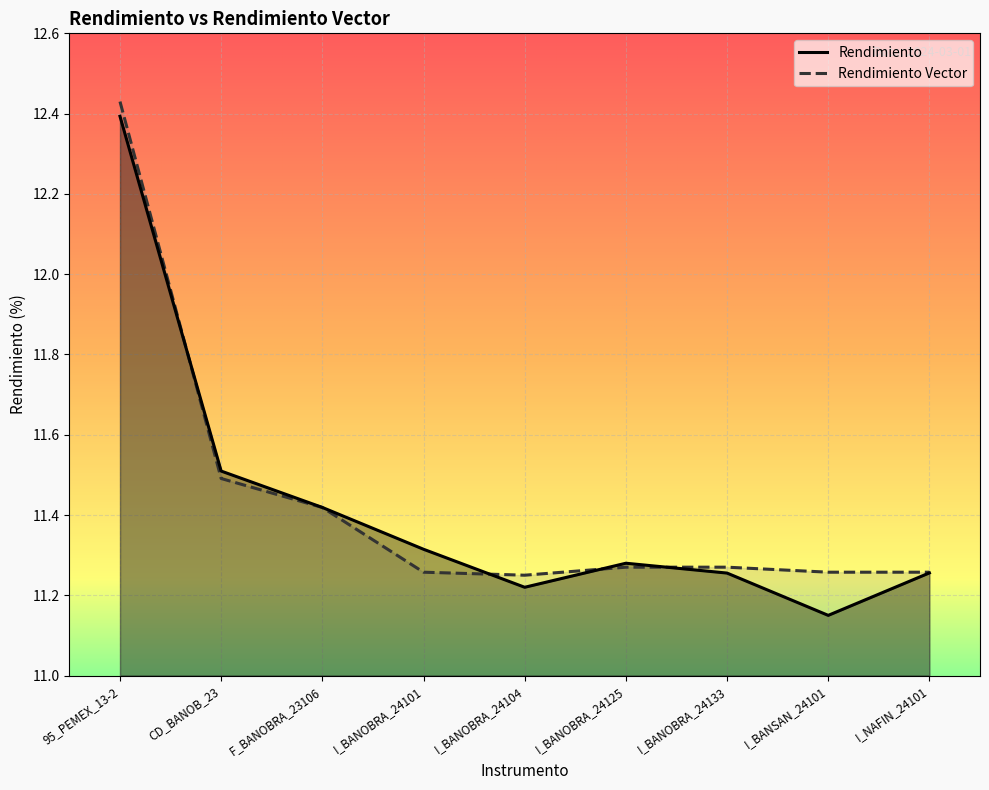

The Rendimiento Vector series shows 11.3 at I_NAFIN_24101. True or false?

True